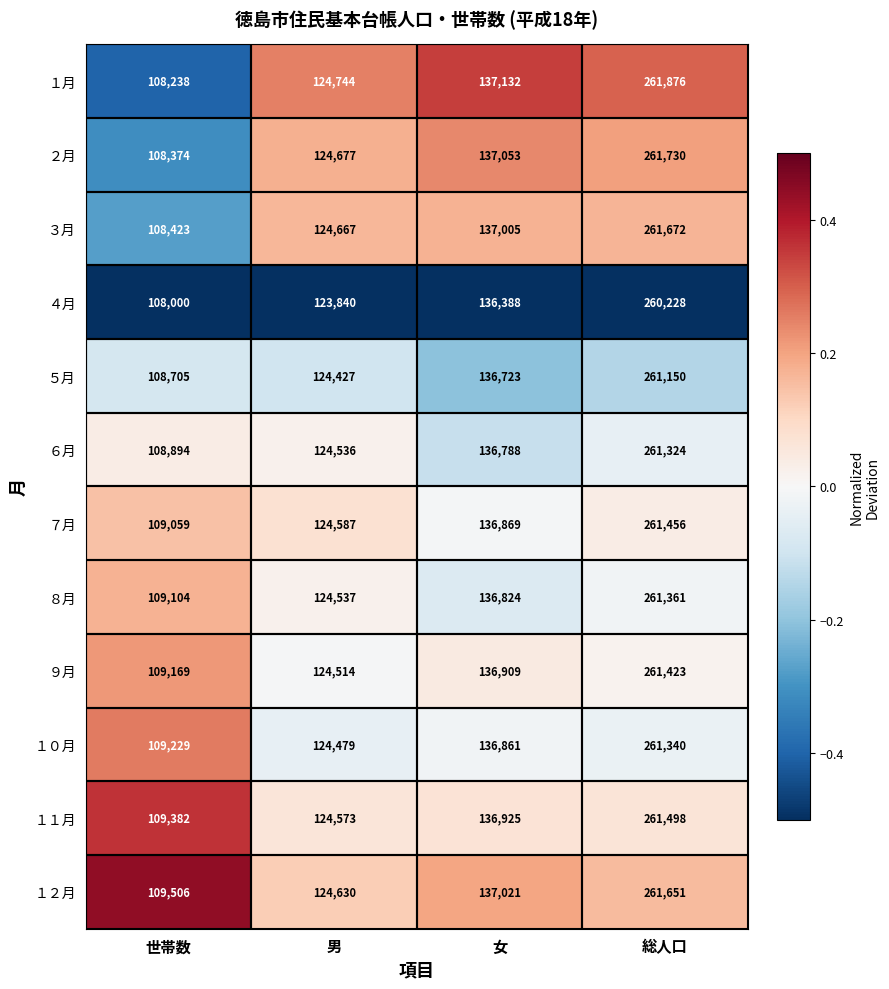

At 女, list the series in order from smallest to largest.

４月, ５月, ６月, ８月, １０月, ７月, ９月, １１月, ３月, １２月, ２月, １月